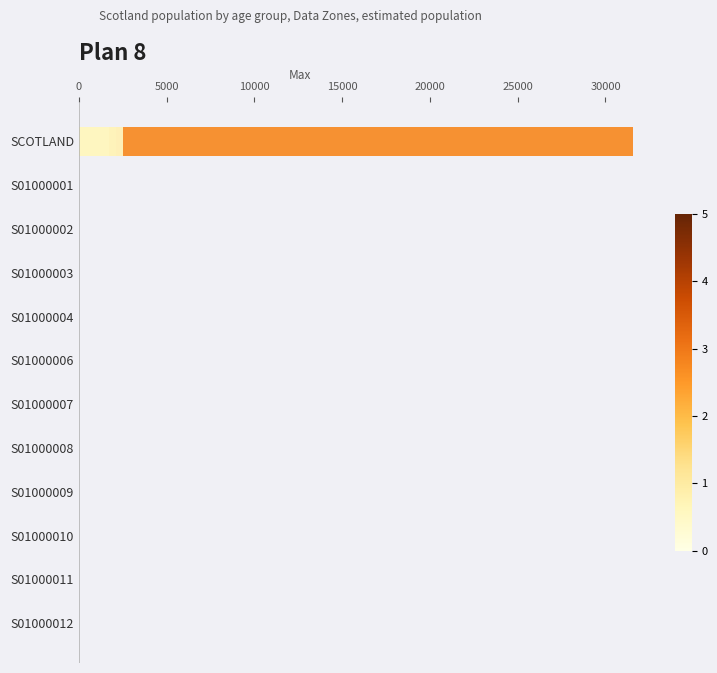

Are the bars horizontal?

Yes